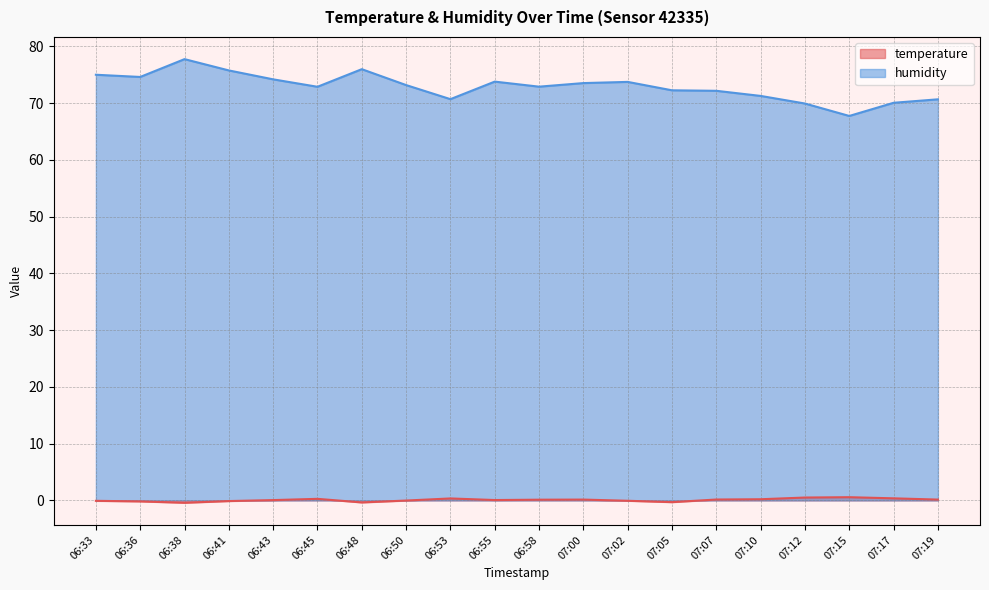

Does the chart display data point markers on the line(s)?

No